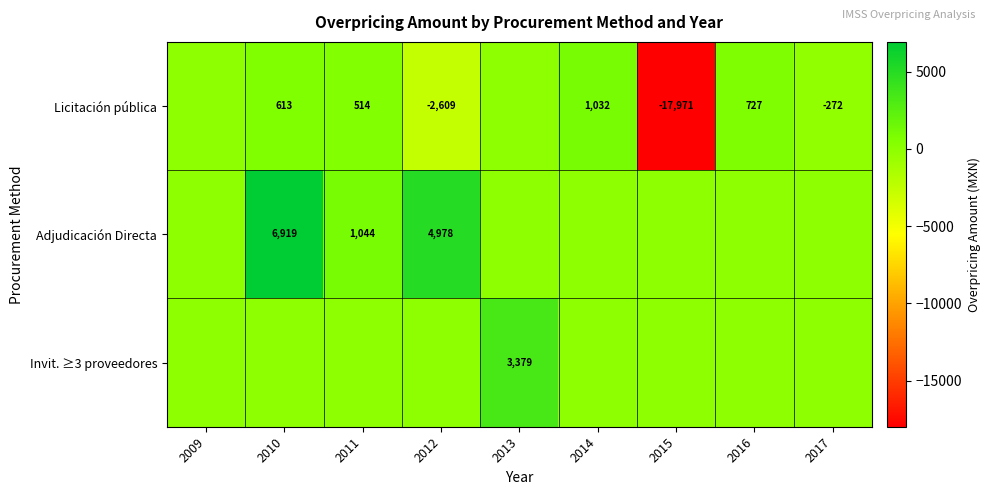

The value of Adjudicación Directa at 2011 is 683. True or false?

False